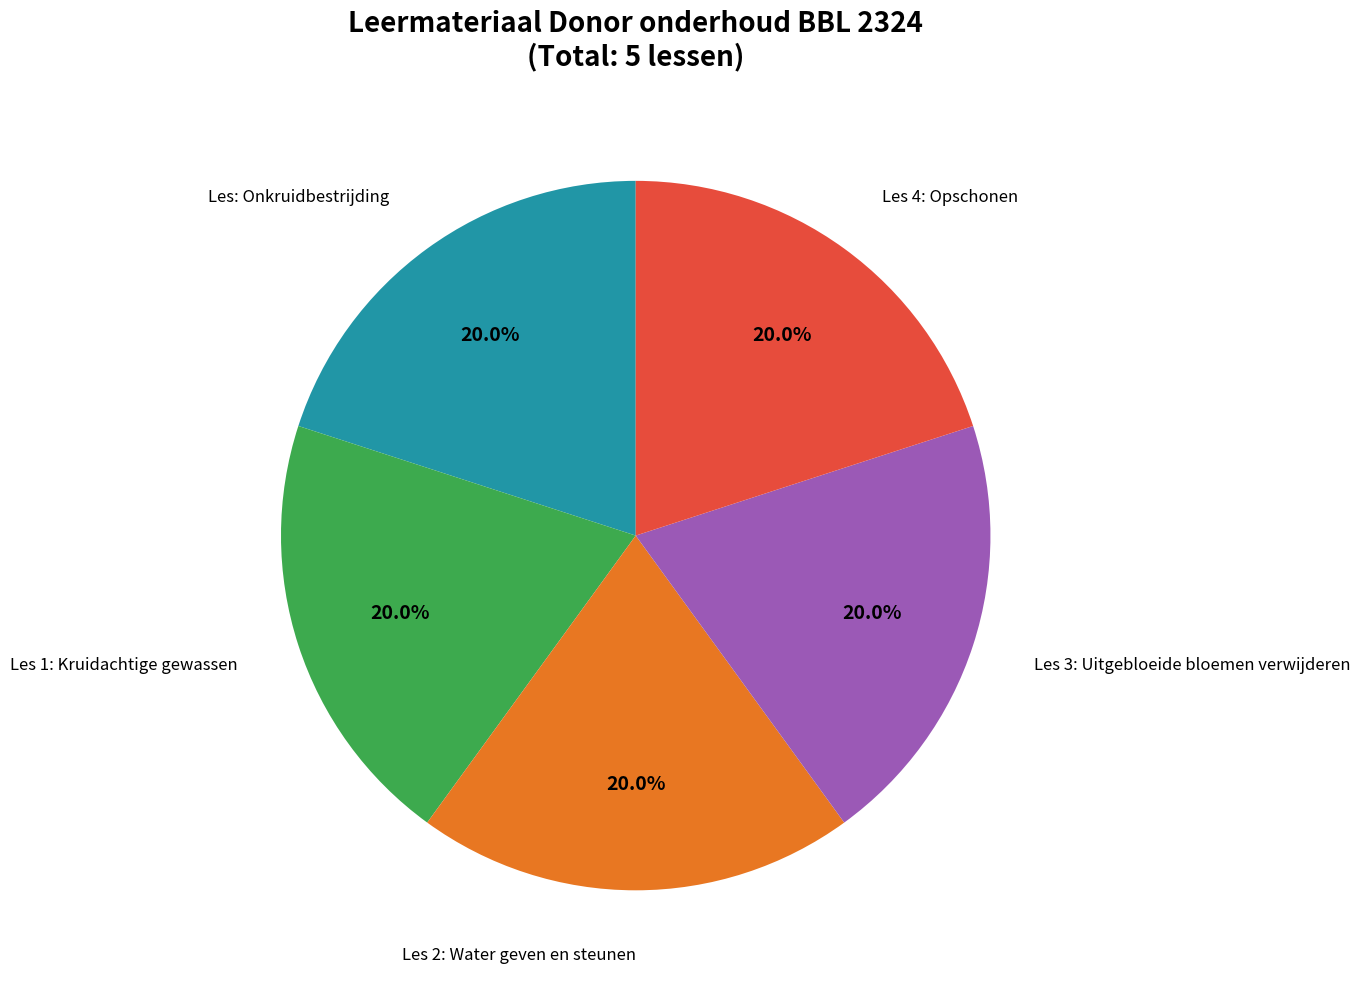

What is the ratio of the value at Les 4: Opschonen to the value at Les: Onkruidbestrijding?

1.0